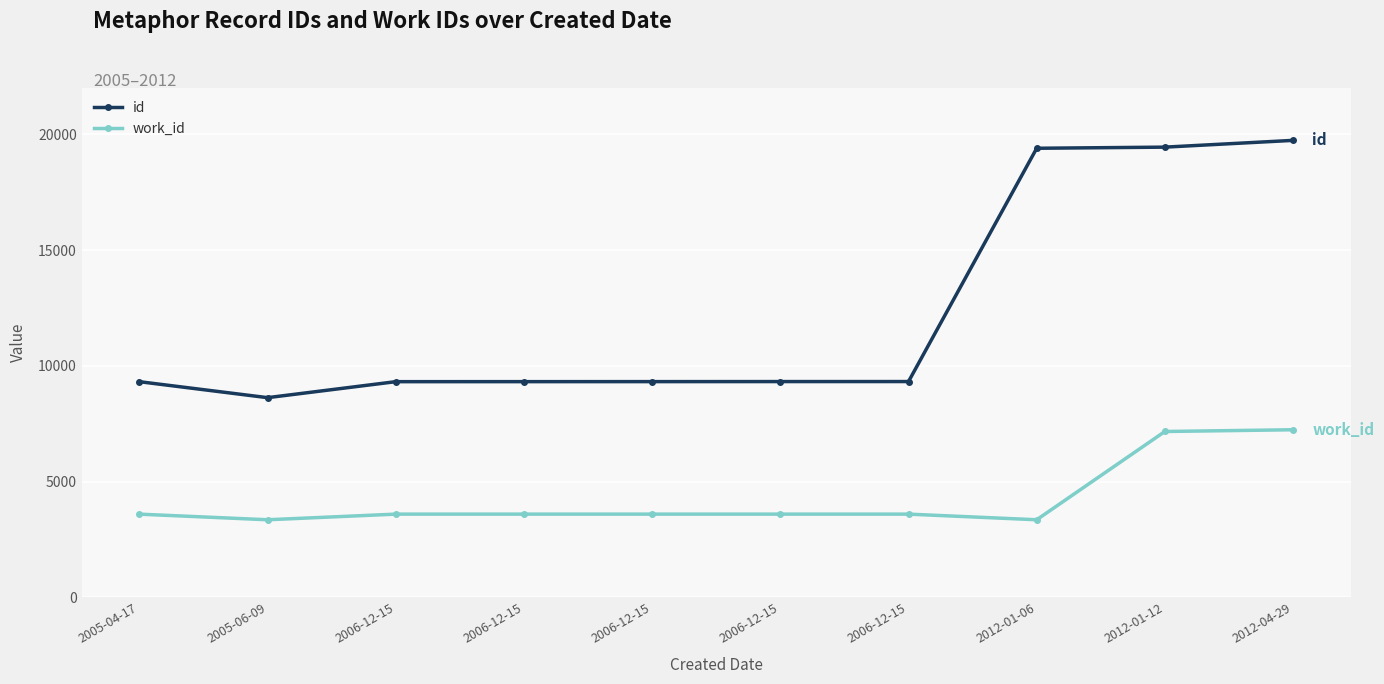

How many values in the id series are below 9321?

5